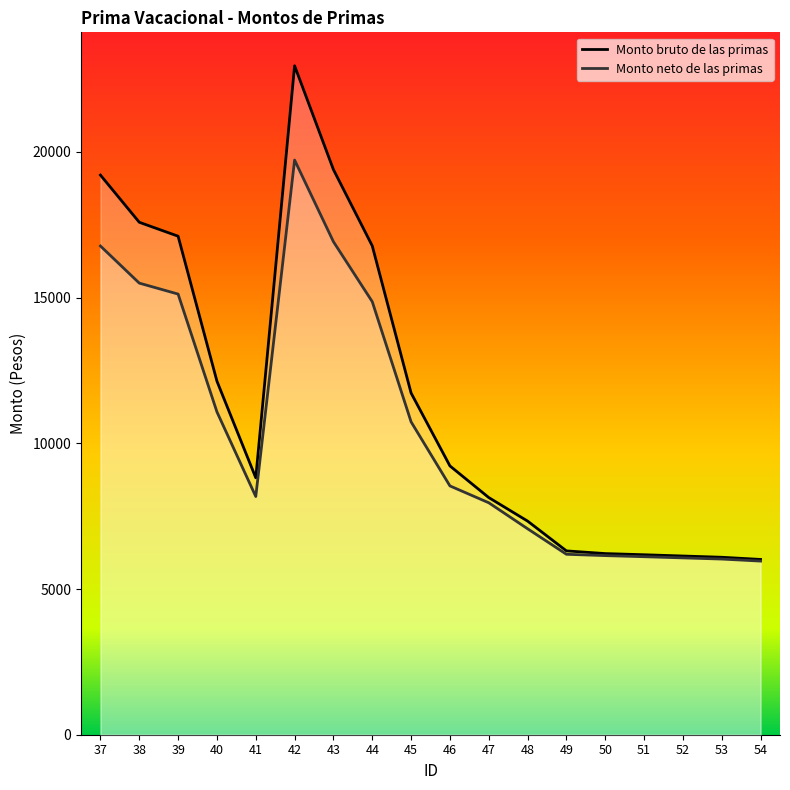

Between 48 and 42, which is larger?

42